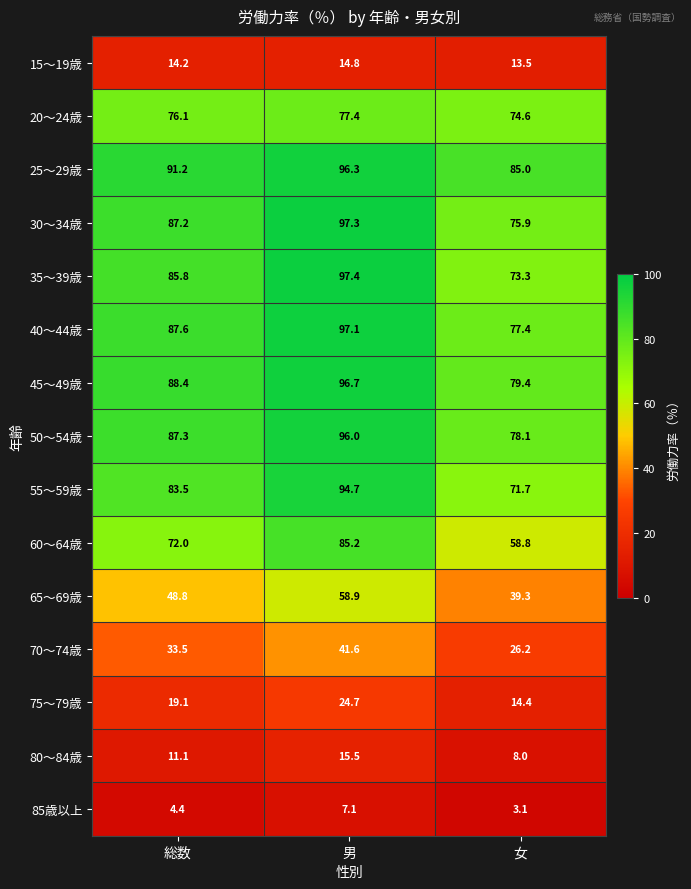

List the series in order of their peak value, lowest first.

85歳以上, 15～19歳, 80～84歳, 75～79歳, 70～74歳, 65～69歳, 20～24歳, 60～64歳, 55～59歳, 50～54歳, 25～29歳, 45～49歳, 40～44歳, 30～34歳, 35～39歳